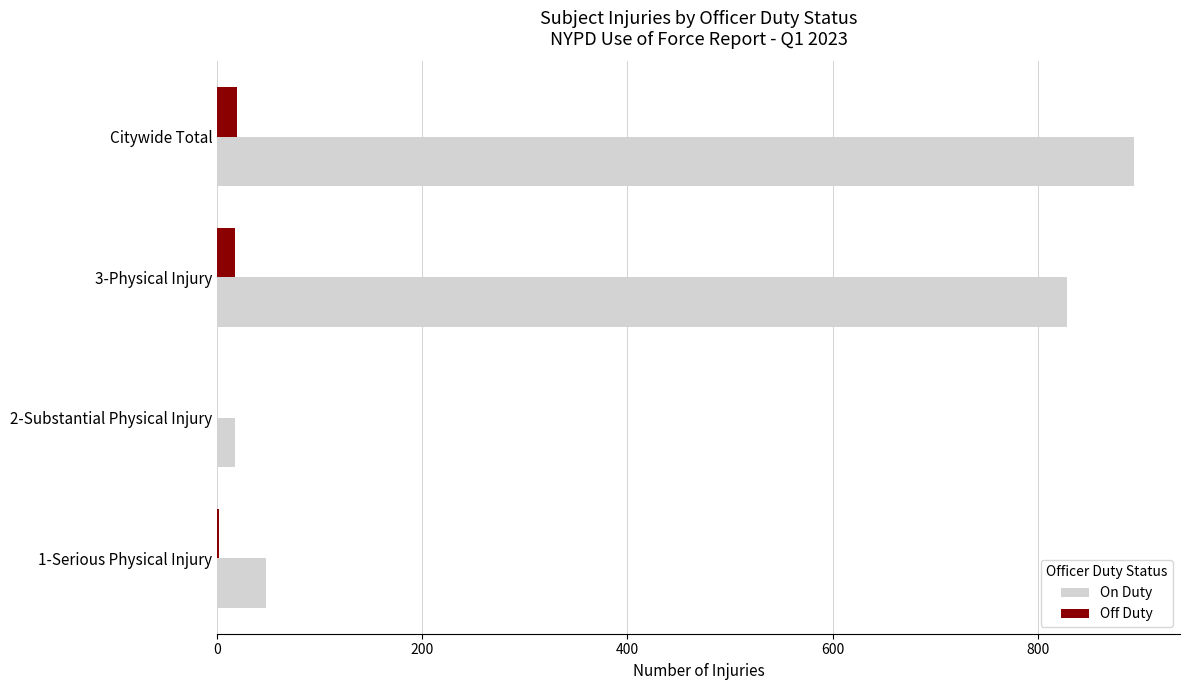

Count the number of categories in the chart.

4